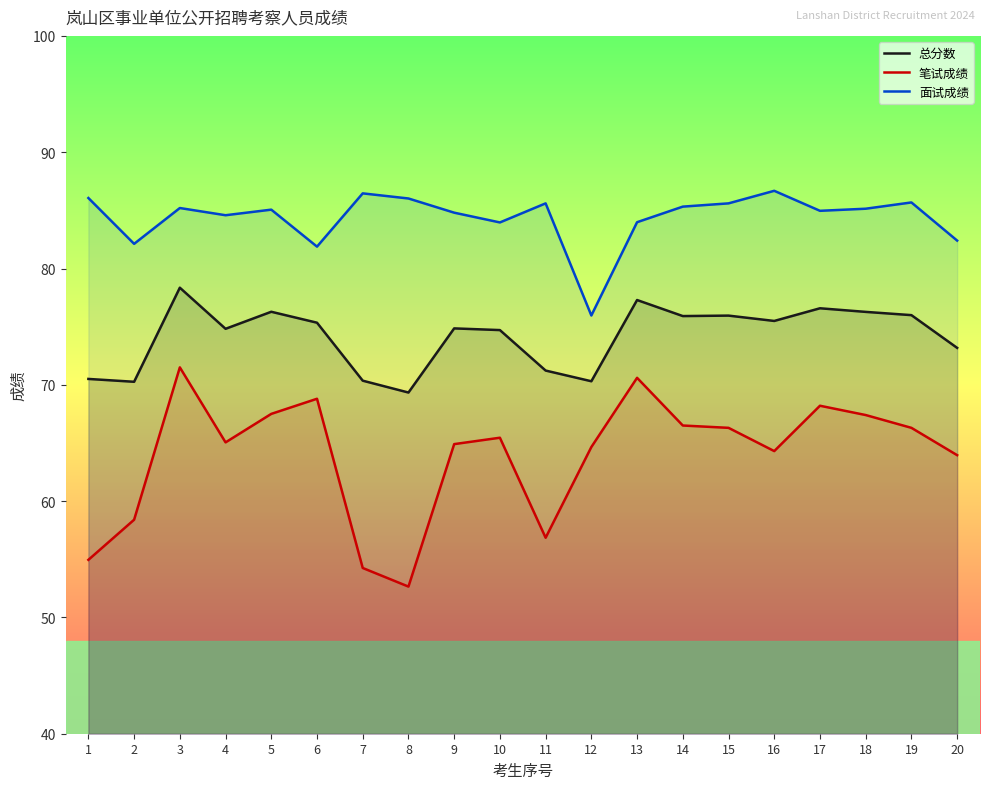

Reading left to right, extract all data points from this chart.

总分数: 1=70.5	2=70.3	3=78.3	4=74.8	5=76.3	6=75.3	7=70.4	8=69.3	9=74.8	10=74.7	11=71.2	12=70.3	13=77.3	14=75.9	15=76.0	16=75.5	17=76.6	18=76.3	19=76.0	20=73.2
笔试成绩: 1=55.0	2=58.4	3=71.5	4=65.0	5=67.5	6=68.8	7=54.2	8=52.6	9=64.9	10=65.5	11=56.9	12=64.7	13=70.6	14=66.5	15=66.3	16=64.3	17=68.2	18=67.4	19=66.3	20=64.0
面试成绩: 1=86.1	2=82.1	3=85.2	4=84.6	5=85.1	6=81.9	7=86.5	8=86.0	9=84.8	10=84.0	11=85.6	12=76.0	13=84.0	14=85.3	15=85.6	16=86.7	17=85.0	18=85.1	19=85.7	20=82.4